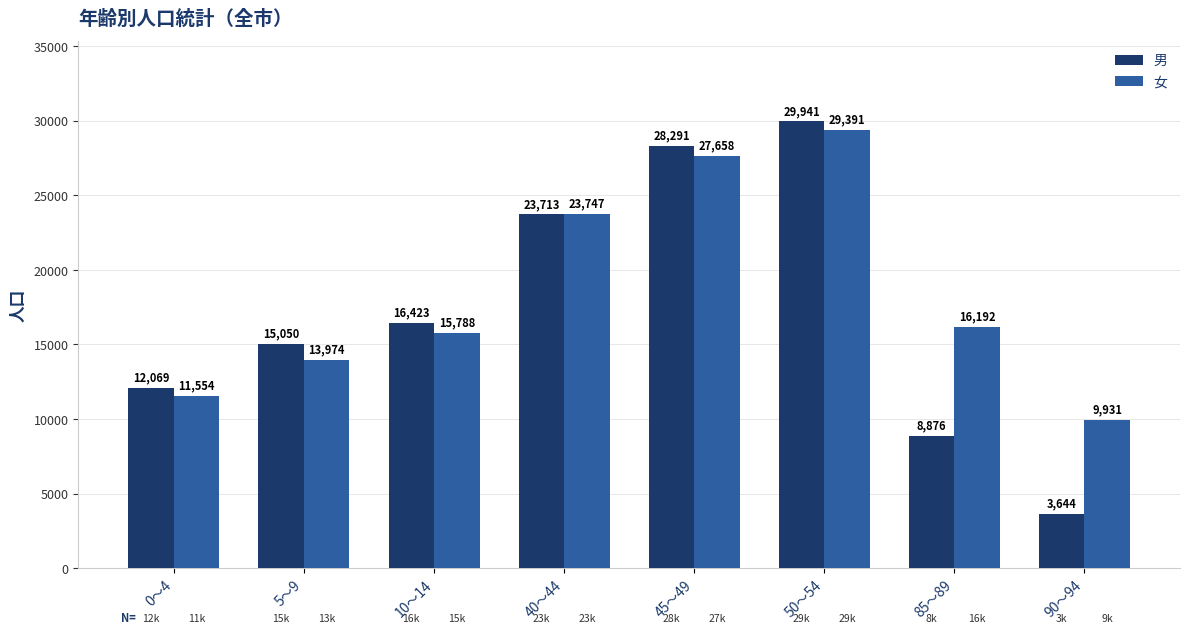

Is the value of 男 at 85～89 greater than the value of 女 at 90～94?

No